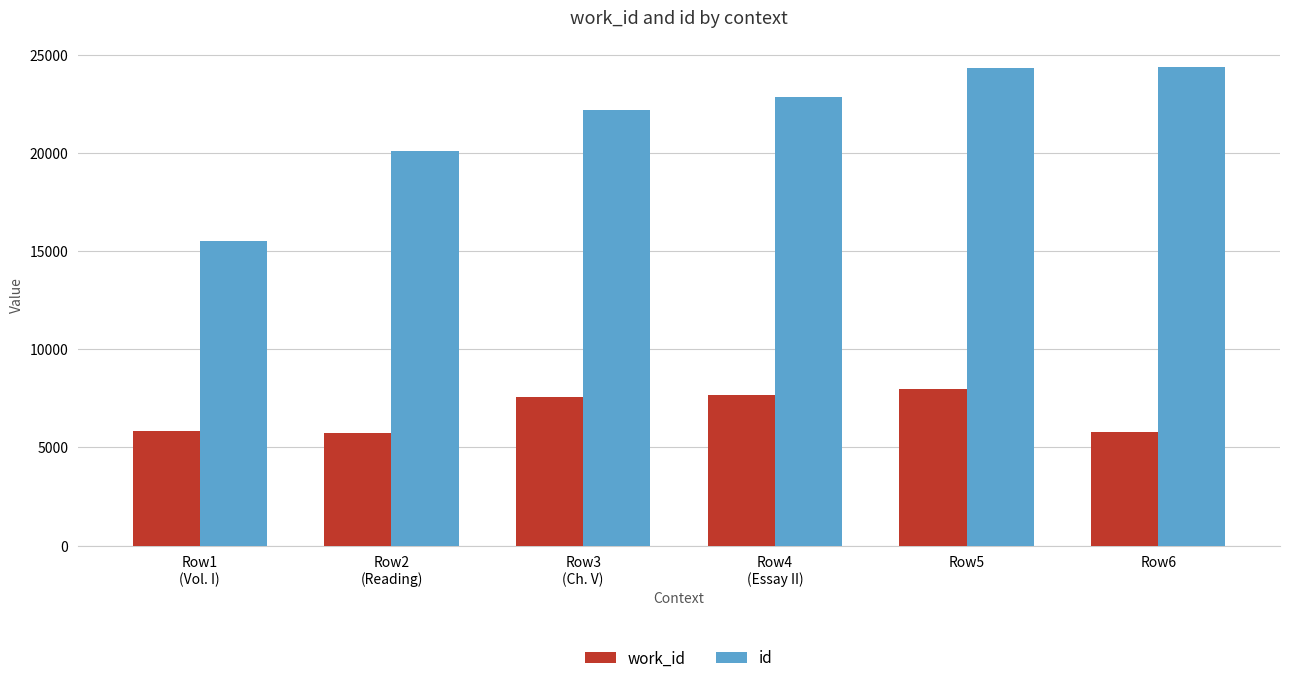

Which series has the widest spread of values?

id